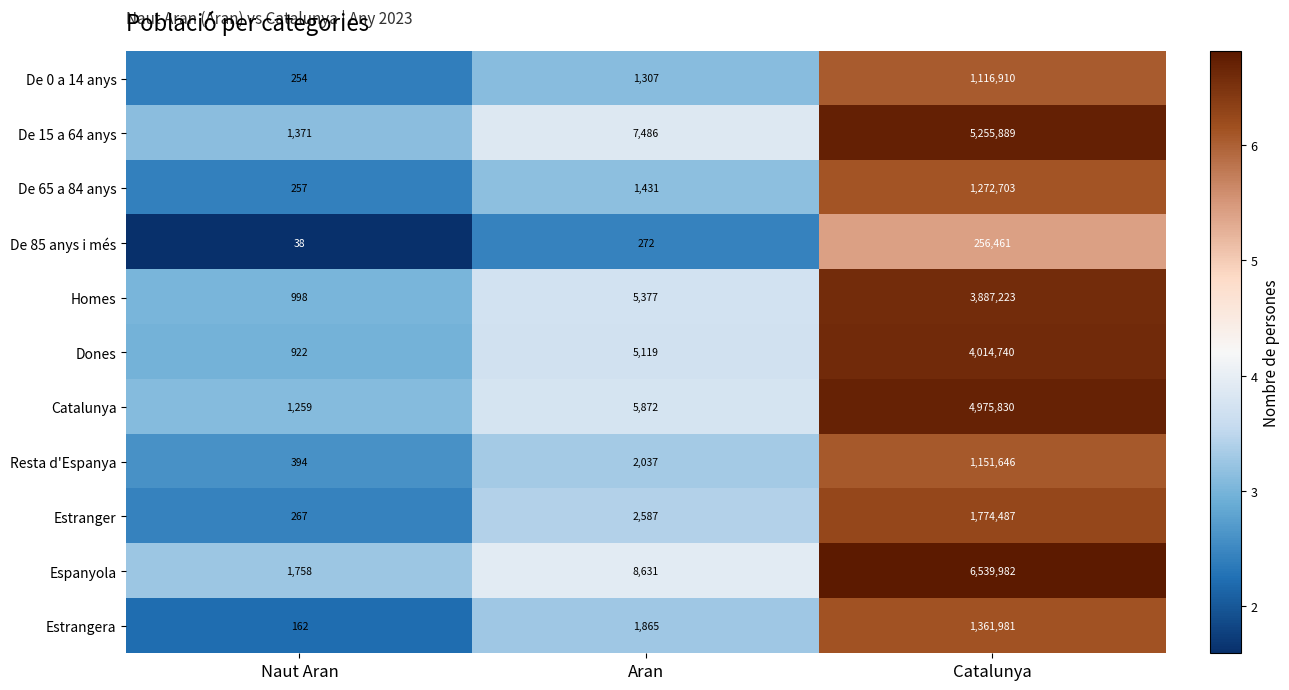

Rank the categories by De 0 a 14 anys value from lowest to highest.

Naut Aran, Aran, Catalunya